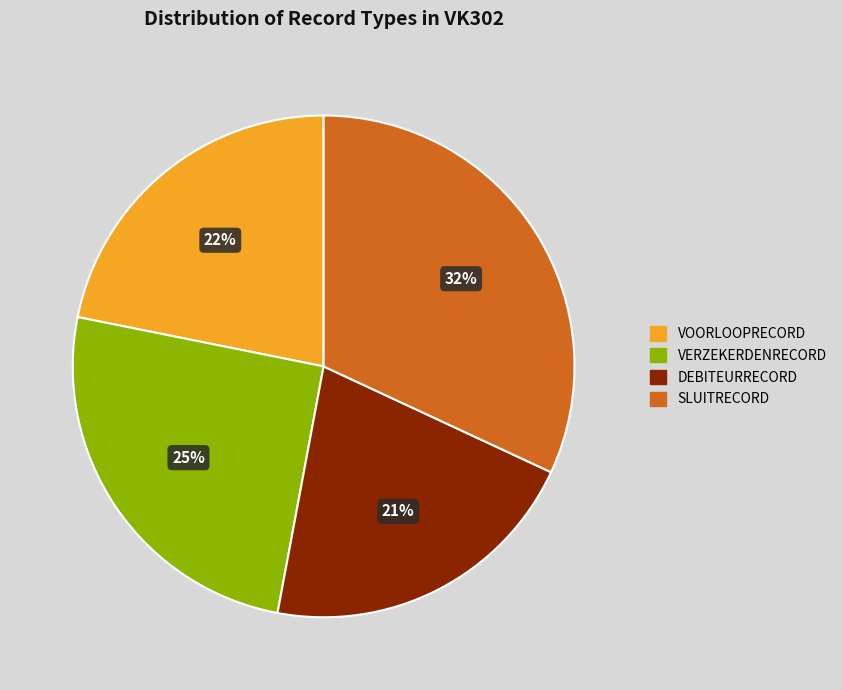

Count the number of slices in the pie.

4